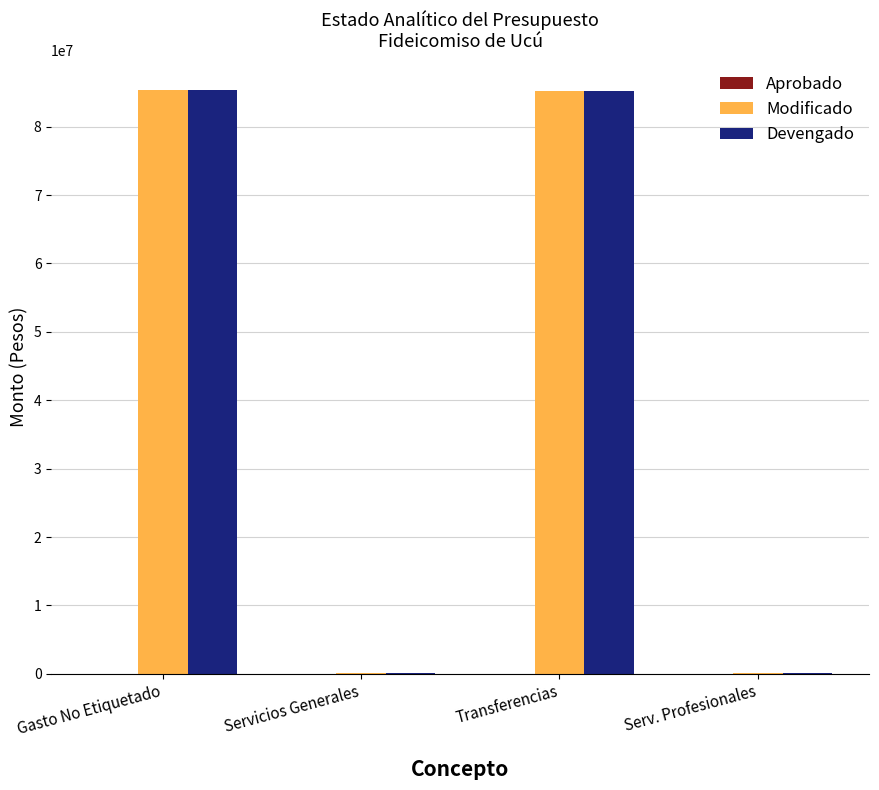

What is the maximum value for Devengado?

85399809.9